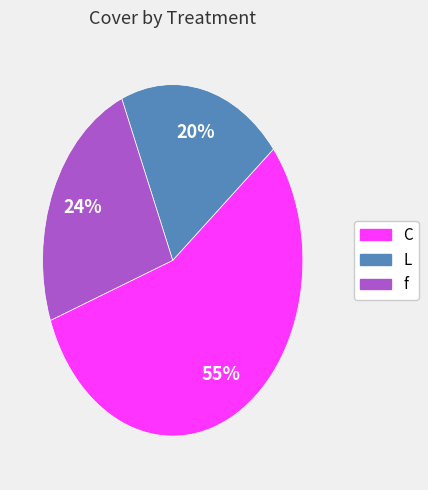

How many segments does this pie chart have?

3